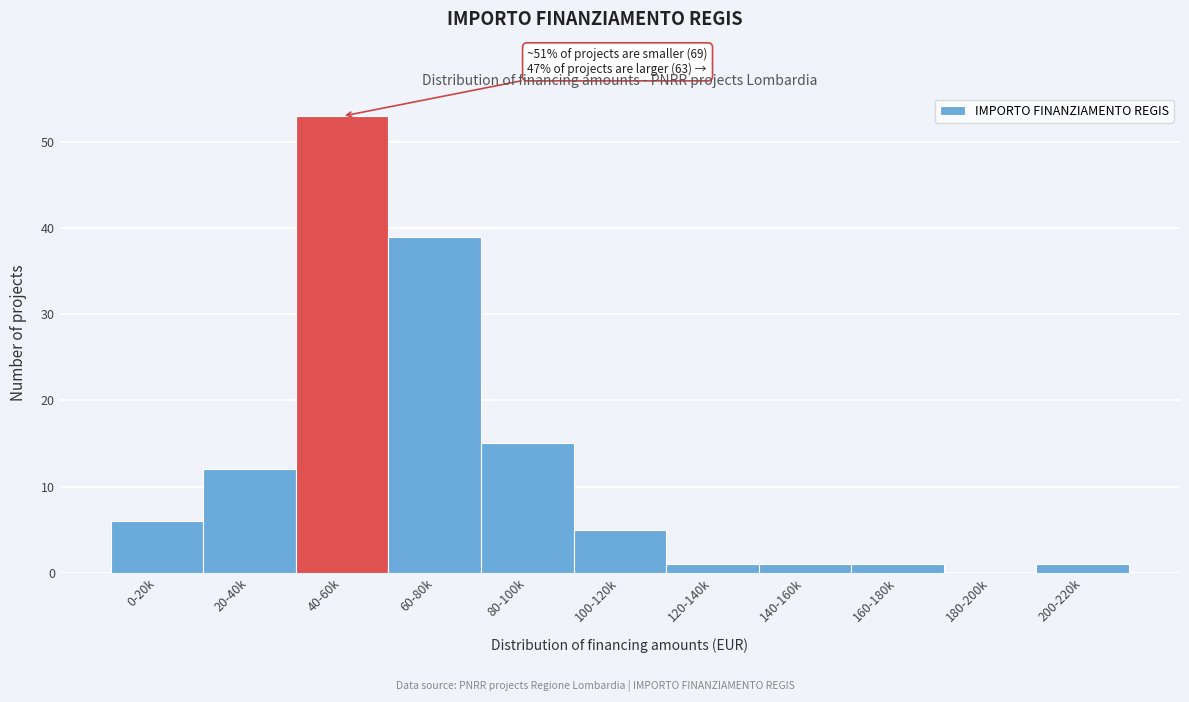

Reading left to right, list all the values displayed in this chart.

0-20k=6	20-40k=12	40-60k=53	60-80k=39	80-100k=15	100-120k=5	120-140k=1	140-160k=1	160-180k=1	180-200k=0	200-220k=1